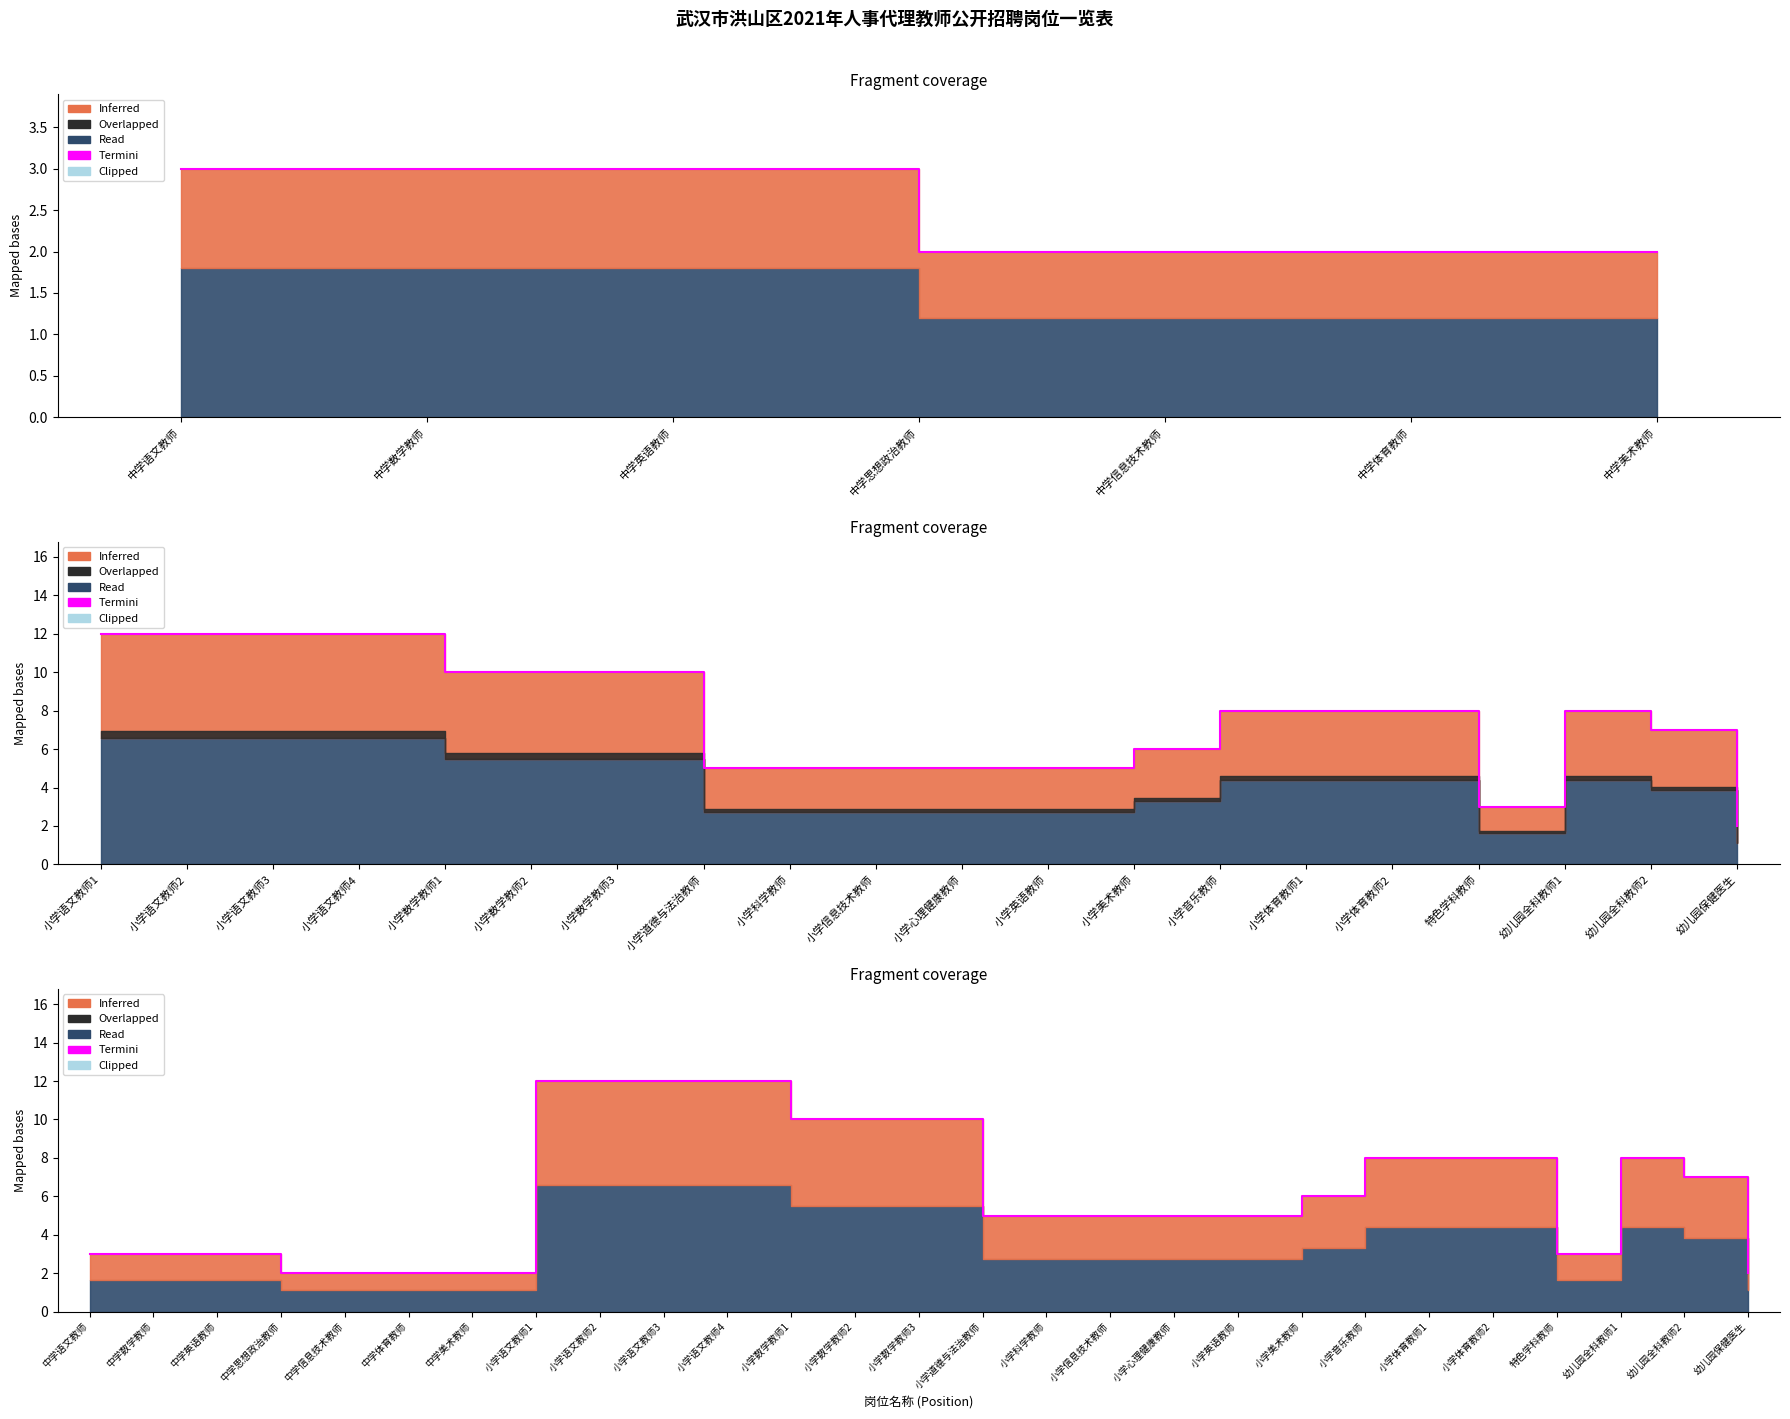

What is the change in value from 小学语文教师2 to 小学英语教师?

-7